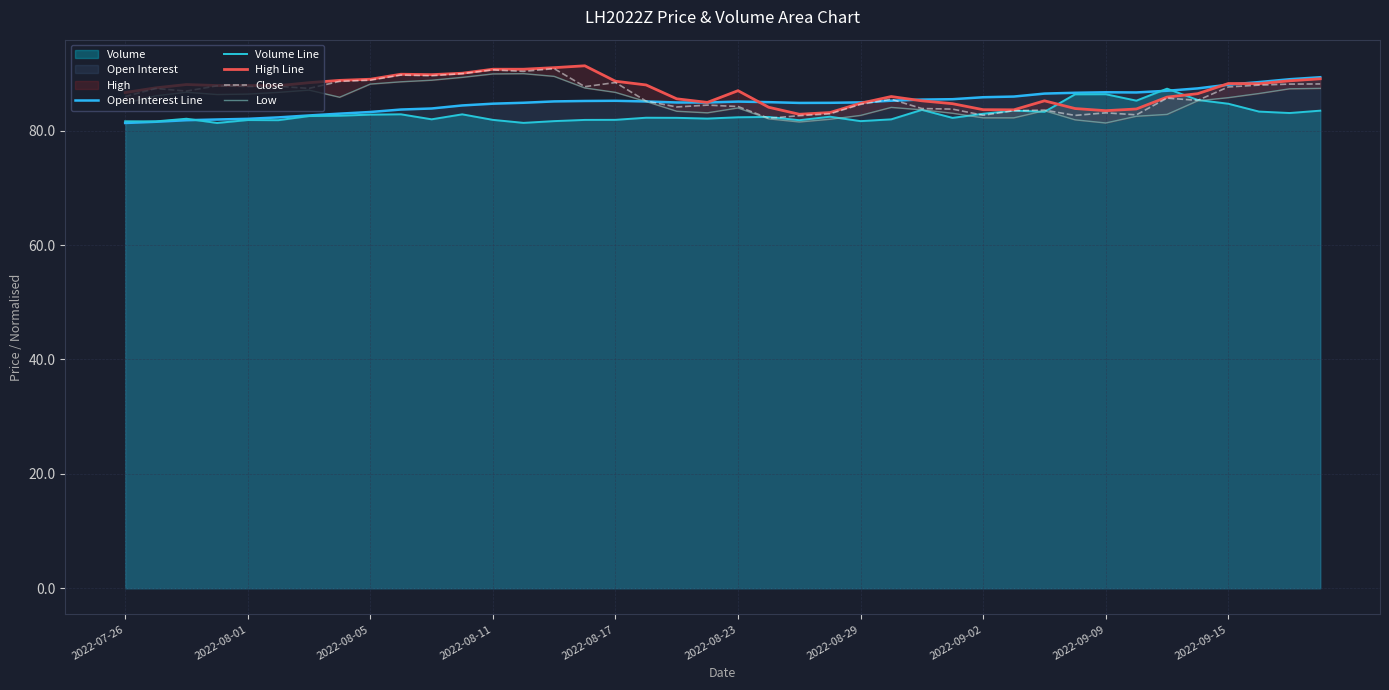

Does the chart have visible grid lines?

Yes